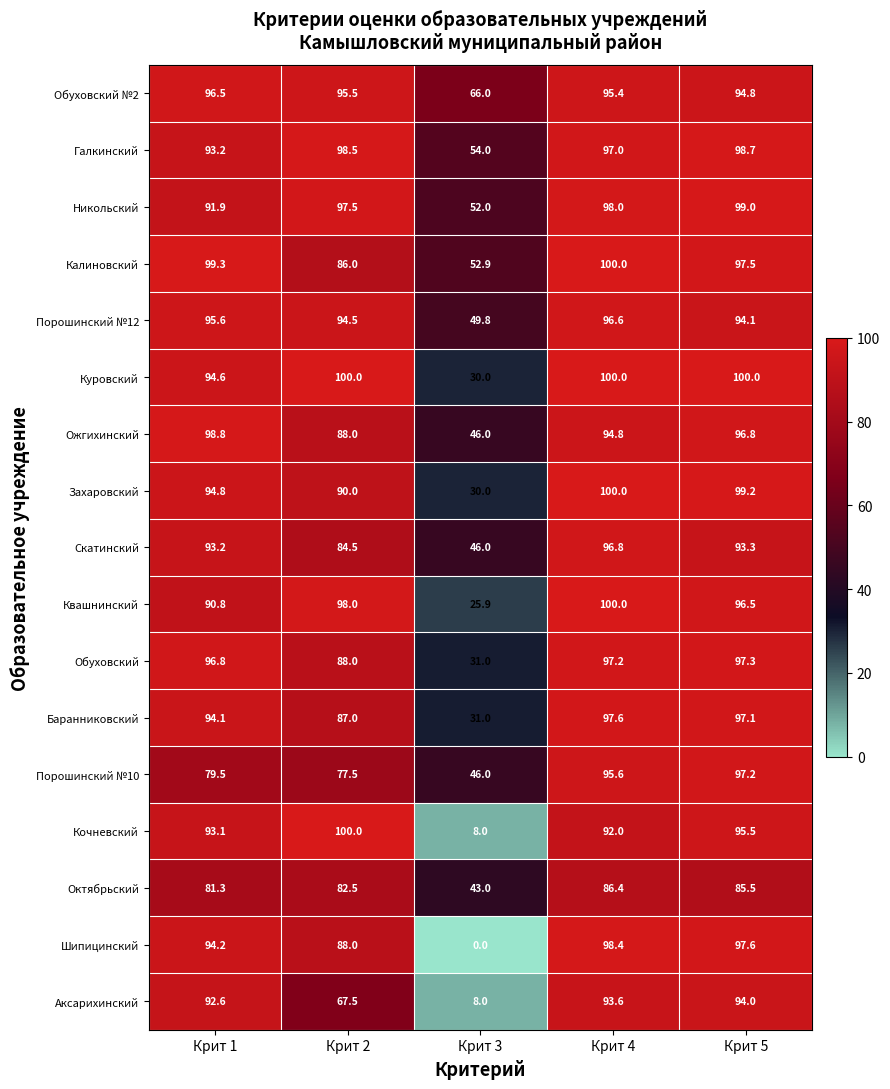

What is the lowest value of the Ожгихинский series?

46.0